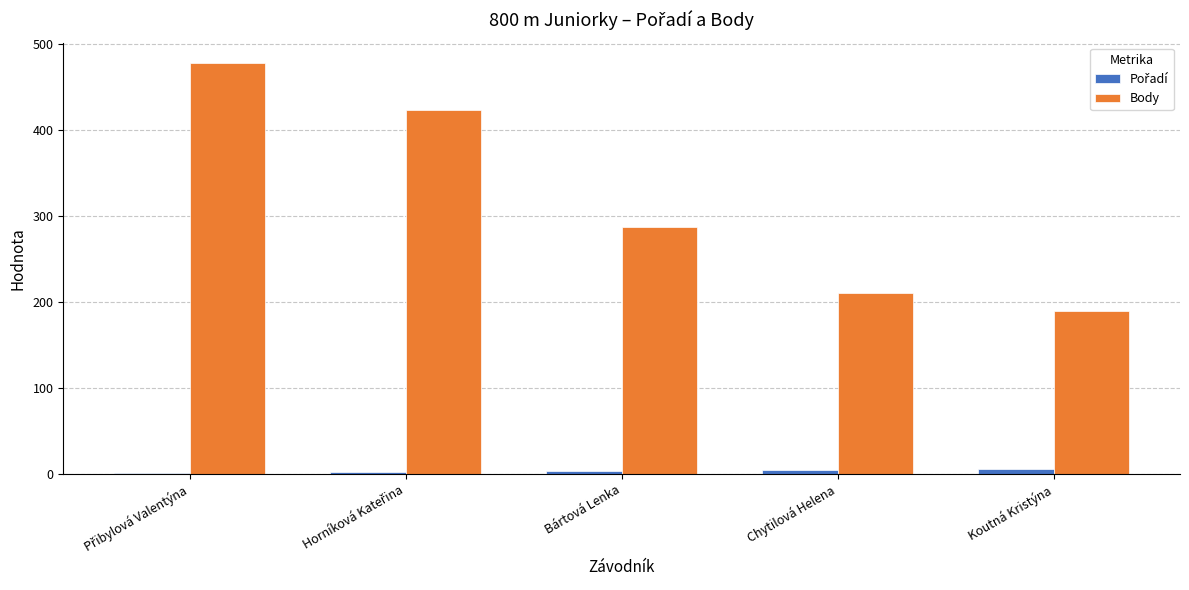

Which series has the largest total across all categories?

Body